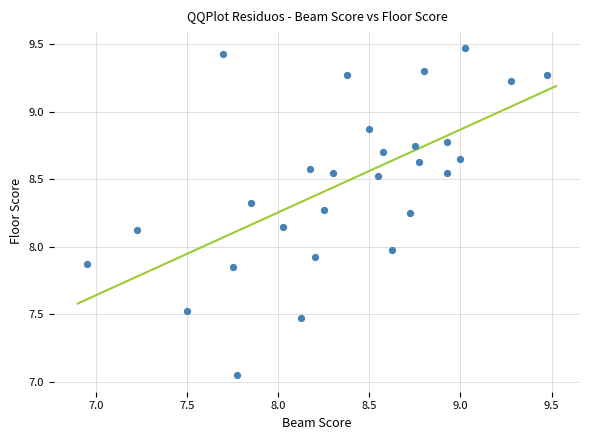

What is the range of X values (max minus min)?

2.5